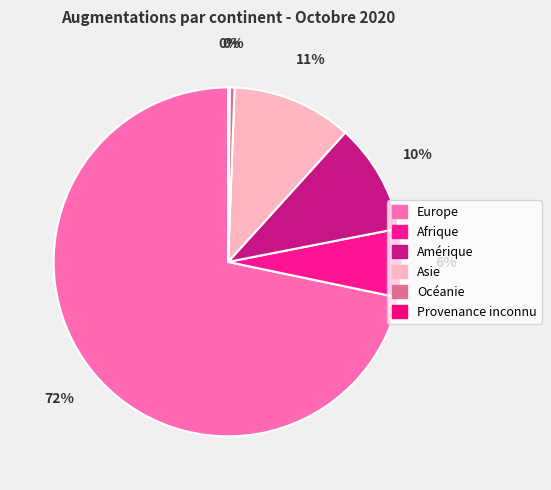

Does Europe represent more than half of the total?

Yes